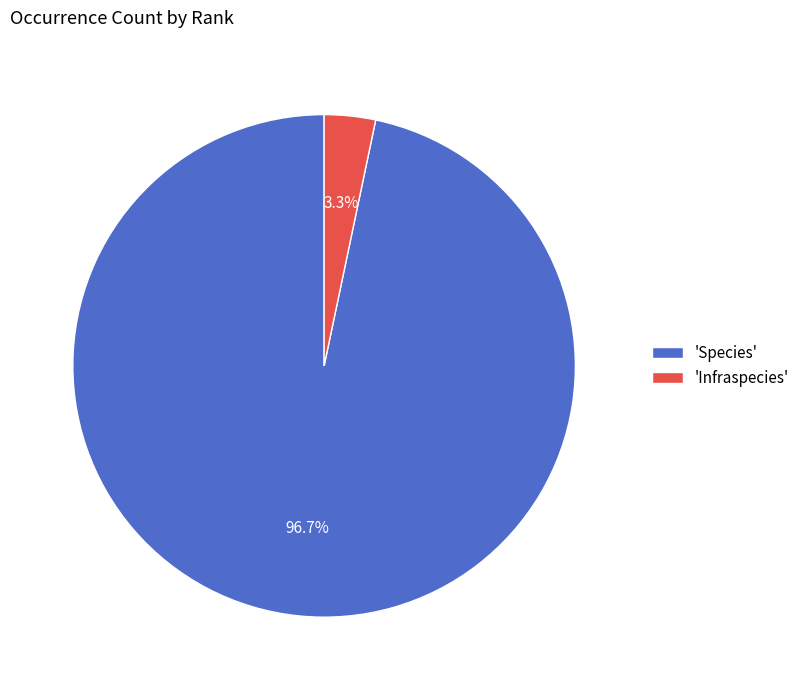

Is there a majority slice in this chart?

Yes